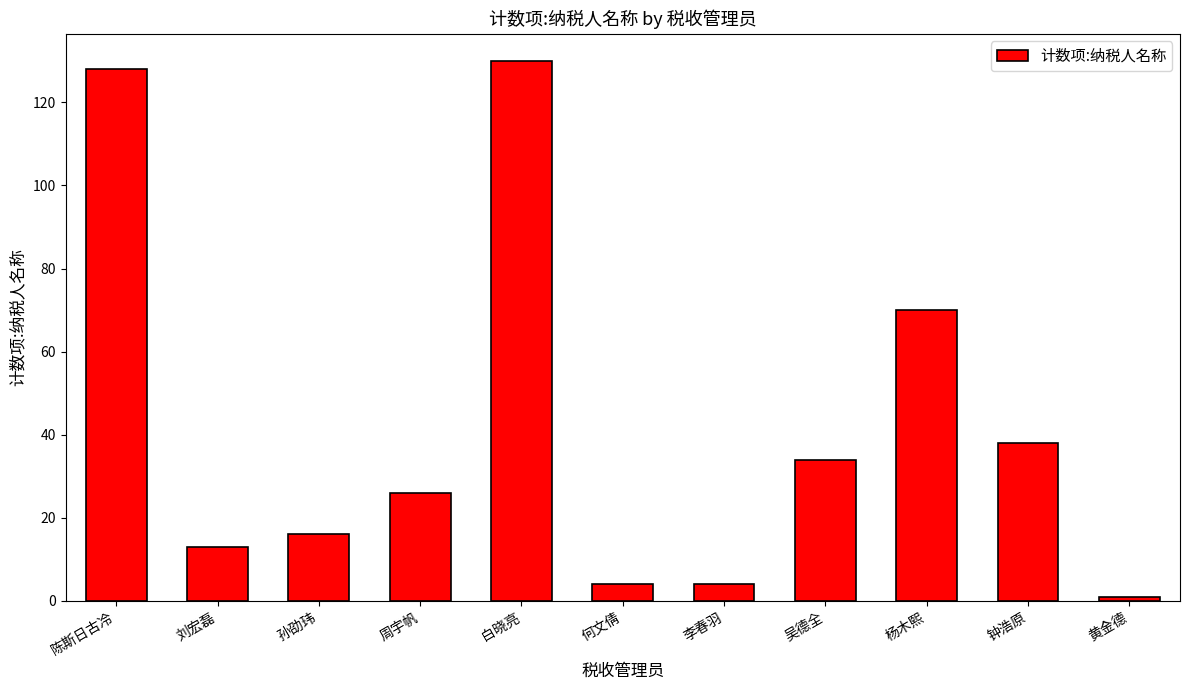

What is the maximum value shown in the chart?

130